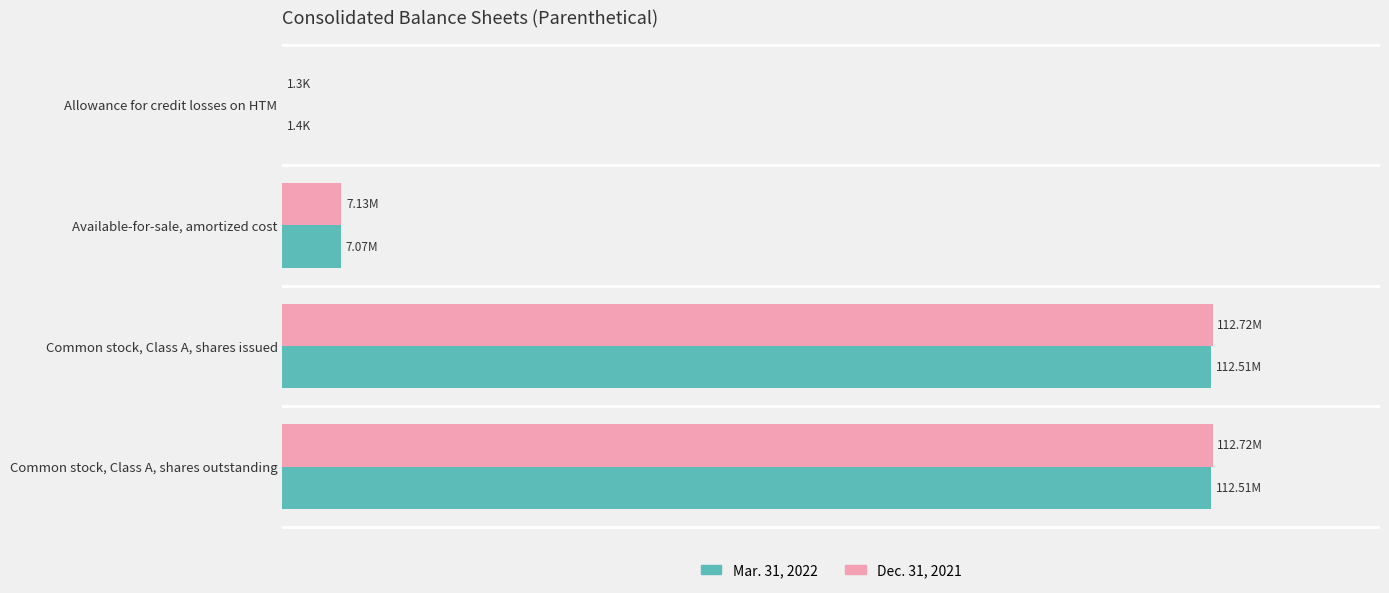

What is the difference between the maximum and second lowest values in the Dec. 31, 2021 series?

105584583